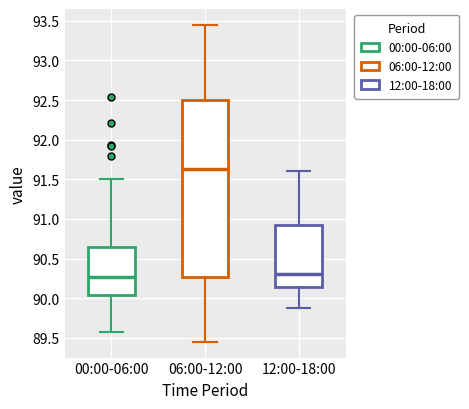

Reading left to right, read every box against the y-axis: the position of its median line, the range the box covers, and the ends of its whiskers. The values are not printed on the chart, so give them approximately, as read against the axis.

00:00-06:00: median 90.25, box 90.05 to 90.65, whiskers 89.55 to 91.50
06:00-12:00: median 91.65, box 90.25 to 92.50, whiskers 89.45 to 93.45
12:00-18:00: median 90.30, box 90.15 to 90.90, whiskers 89.90 to 91.60